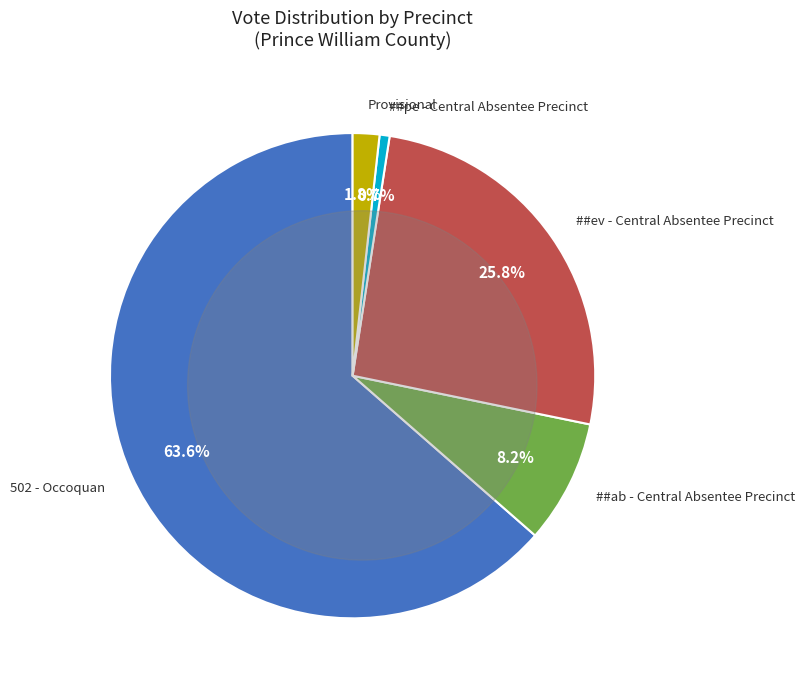

To the nearest percent, what percentage of the pie is ##ab - Central Absentee Precinct?

8%